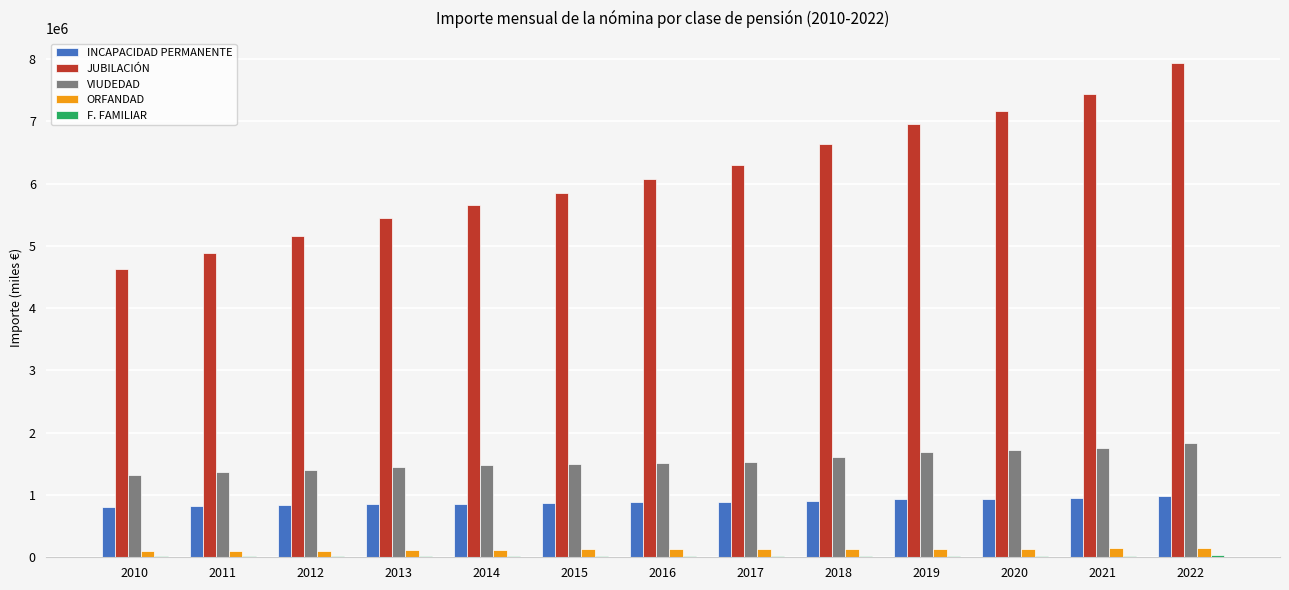

Is it true that ORFANDAD equals 95208.8 at 2010?

True